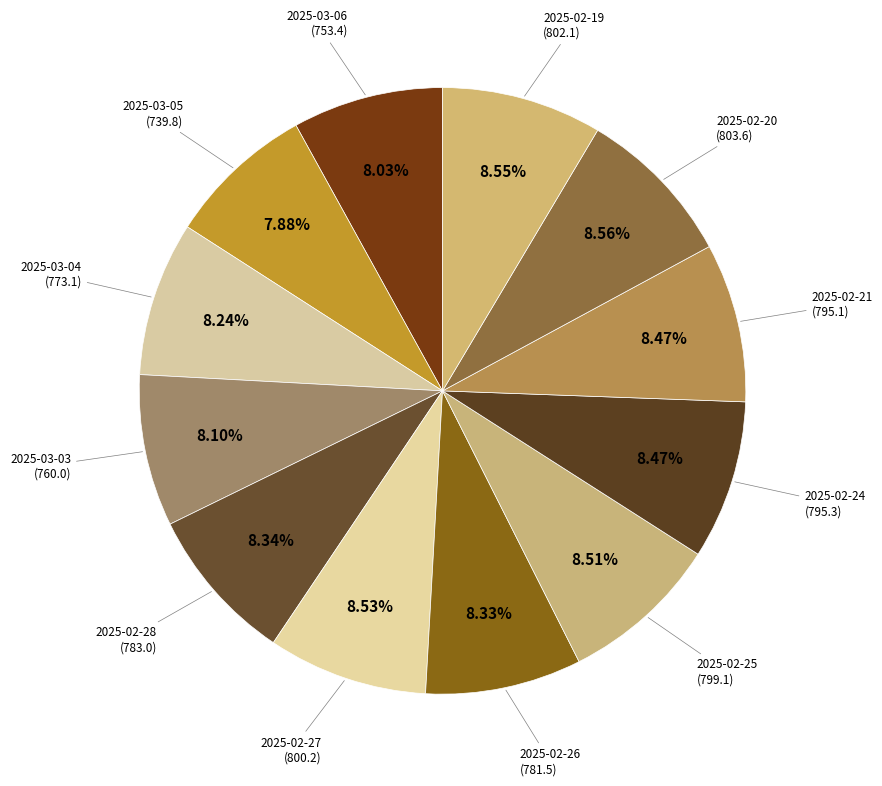

How many segments does this pie chart have?

12